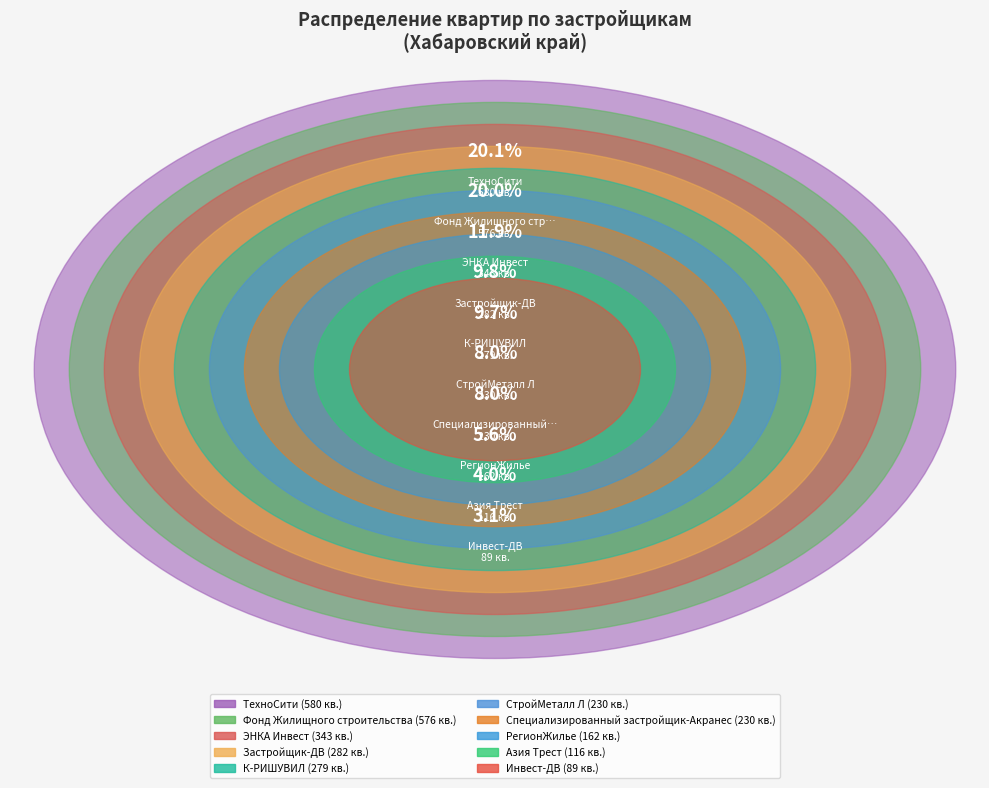

Which slice is the largest?

ТехноСити